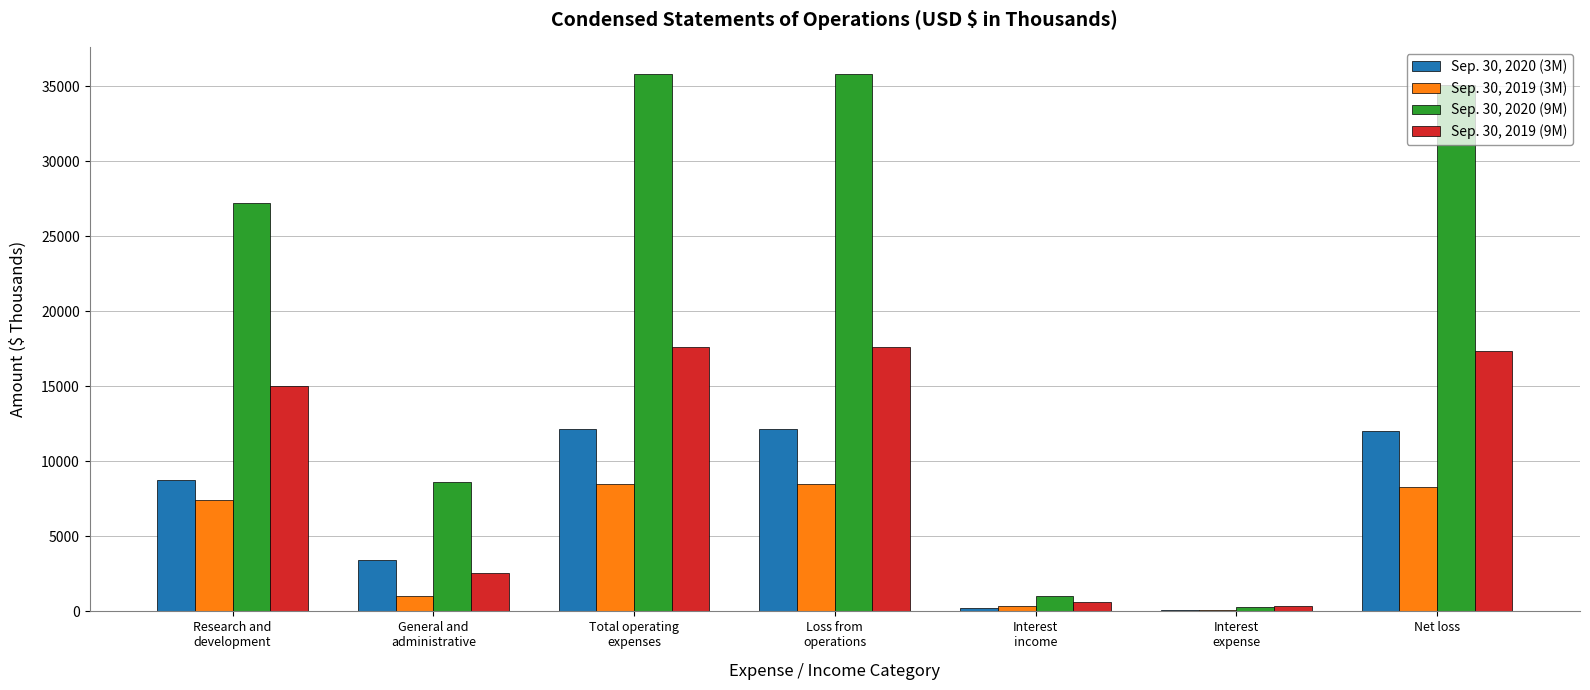

What is the maximum value shown in the chart?

35841